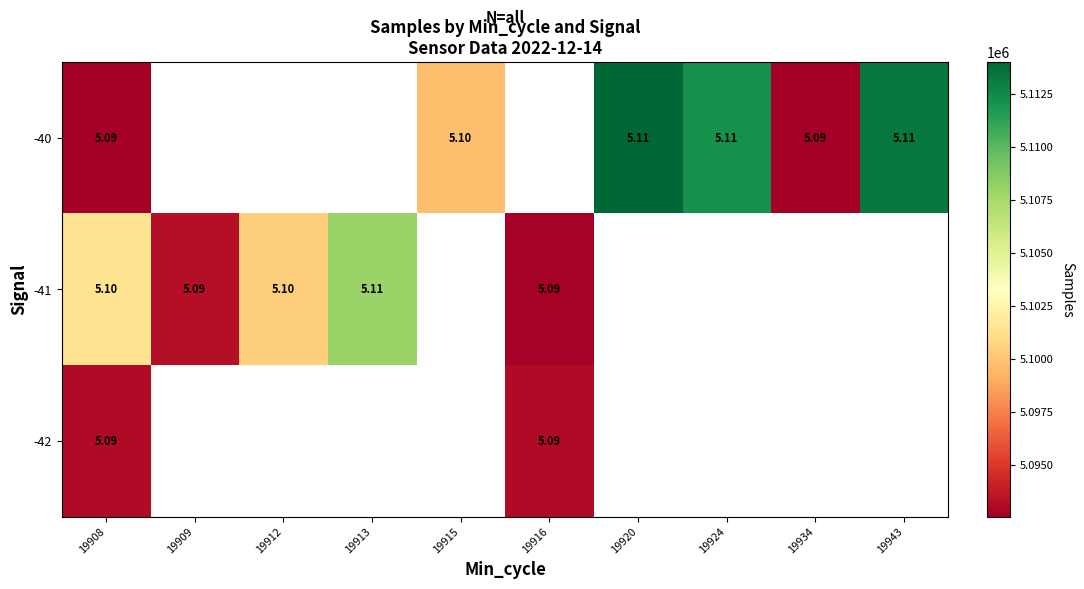

At how many categories does at least one series exceed 5108601?

3